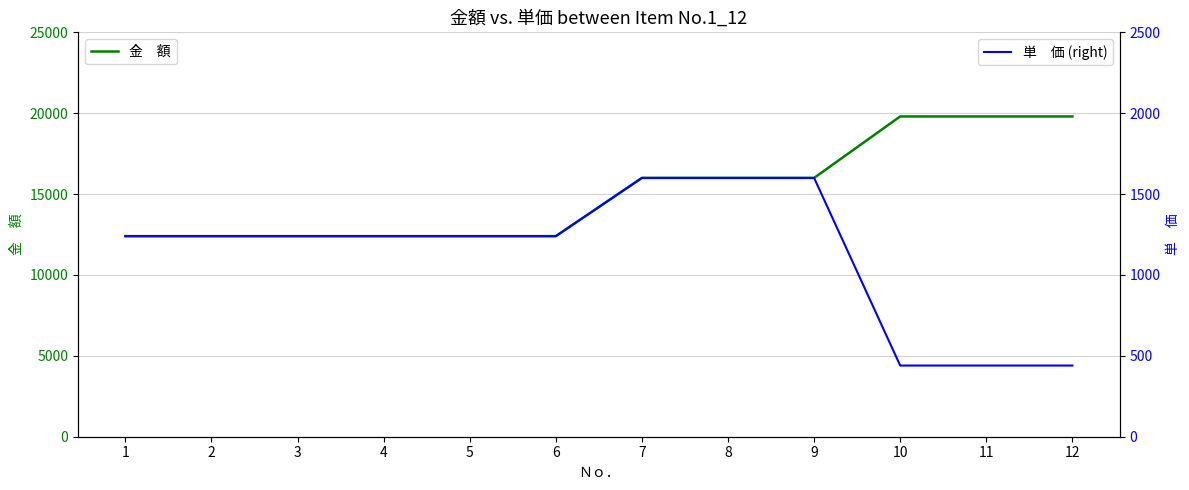

Does the chart have visible grid lines?

Yes